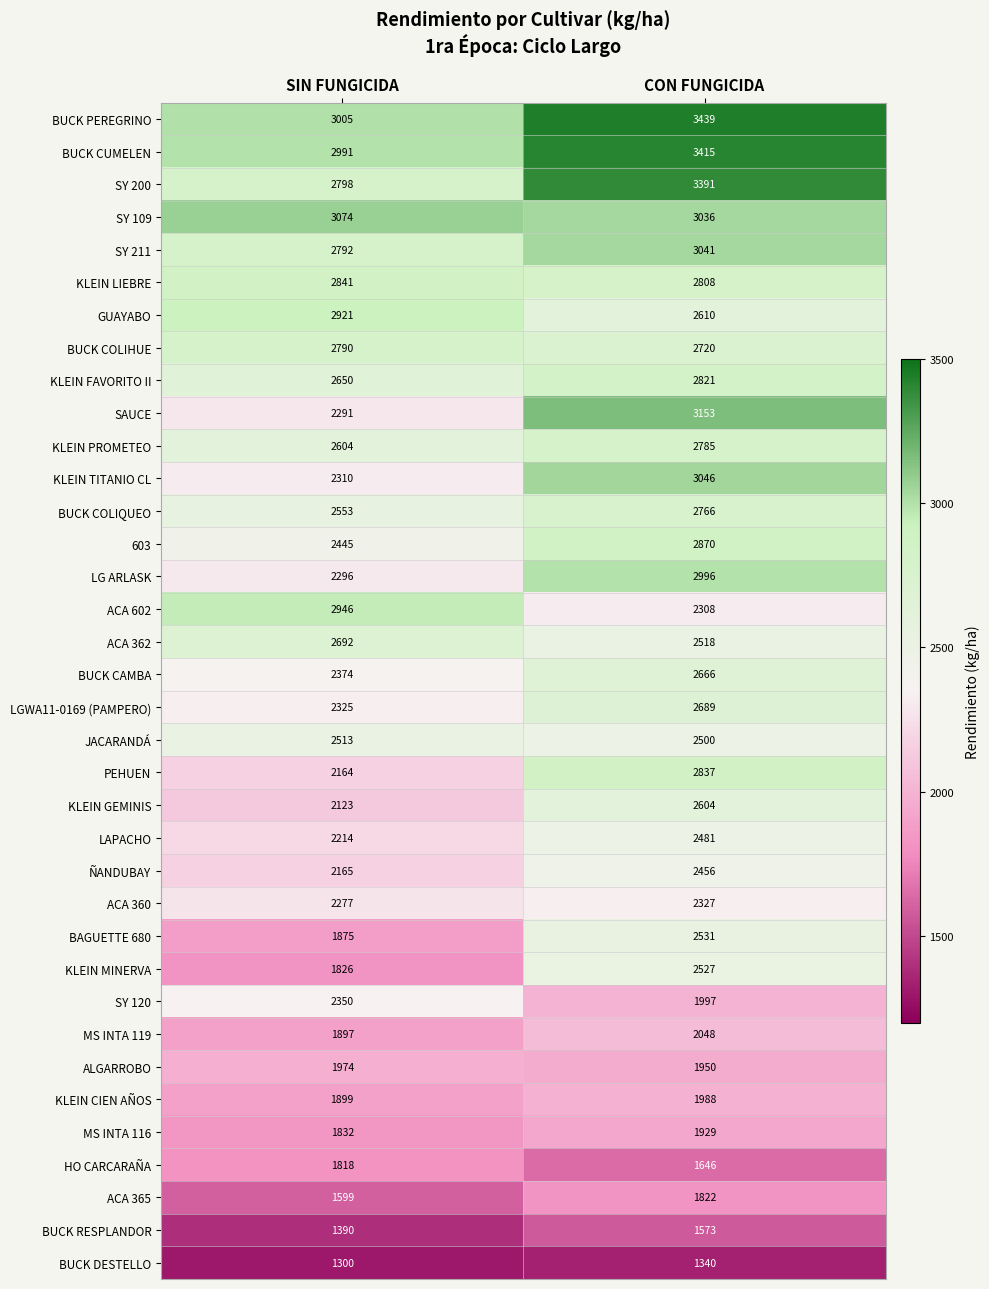

What is the average value of the LG ARLASK series?

2646